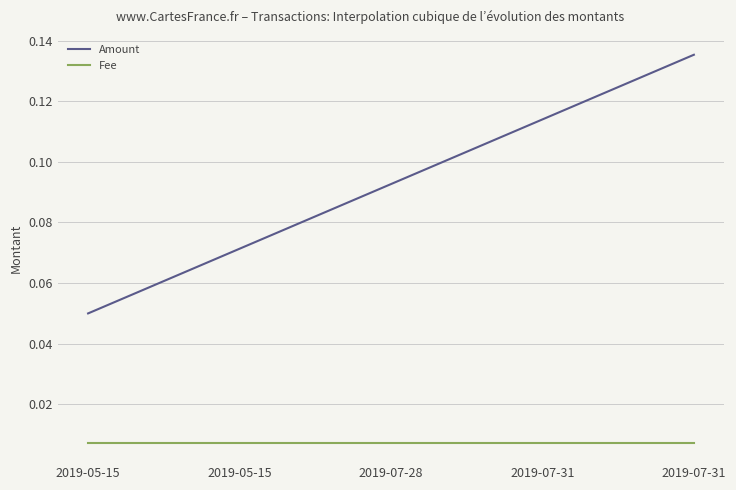

How many lines are shown in the chart?

2